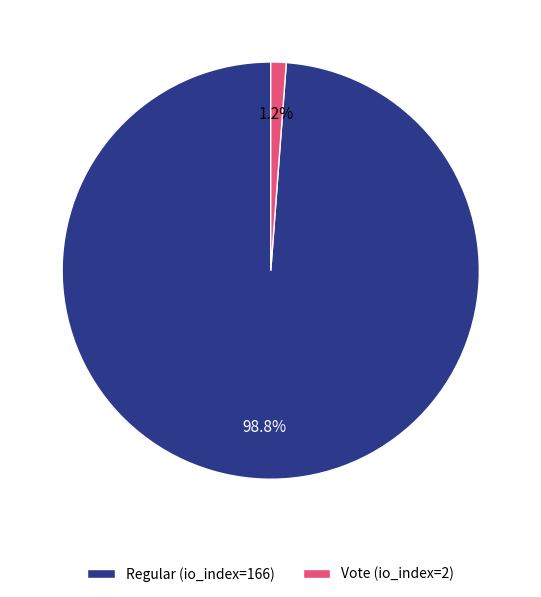

Combined, what portion of the pie is Vote (io_index=2) and Regular (io_index=166)?

100.0%